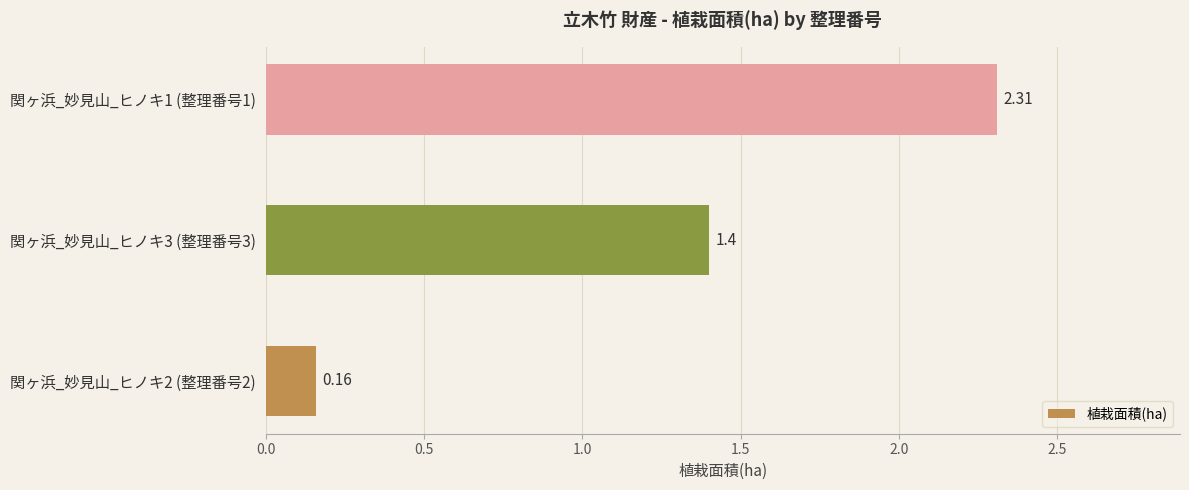

Between 関ヶ浜_妙見山_ヒノキ1 (整理番号1) and 関ヶ浜_妙見山_ヒノキ2 (整理番号2), which is larger?

関ヶ浜_妙見山_ヒノキ1 (整理番号1)